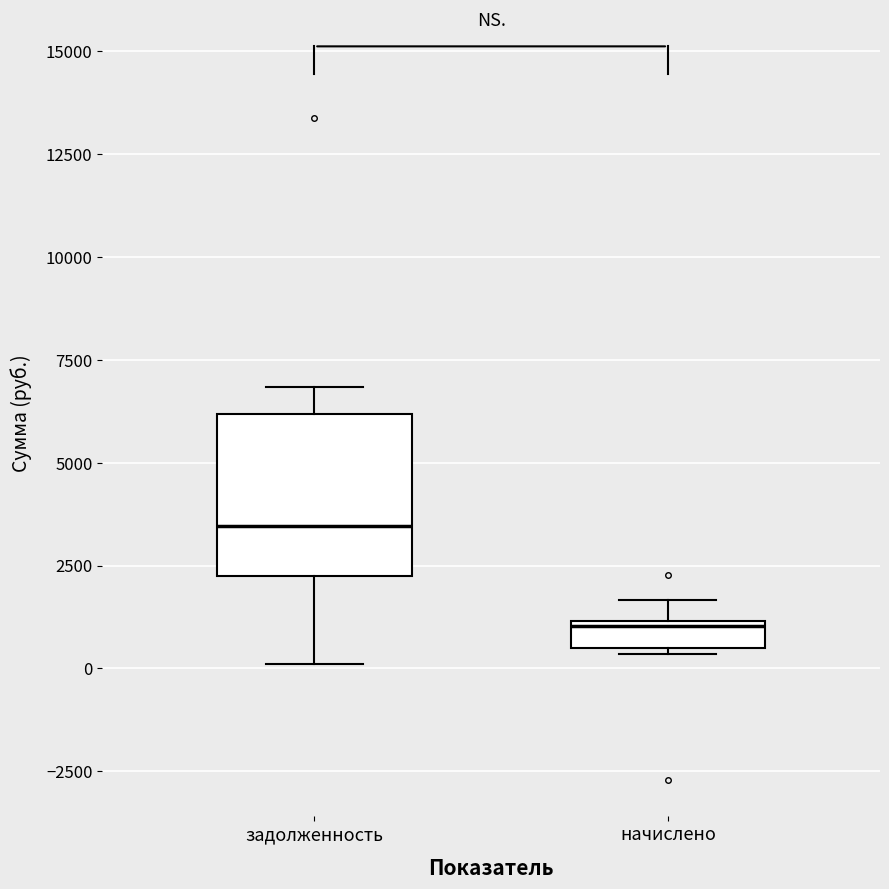

Which box is the tallest, from its lower edge to its upper edge?

задолженность